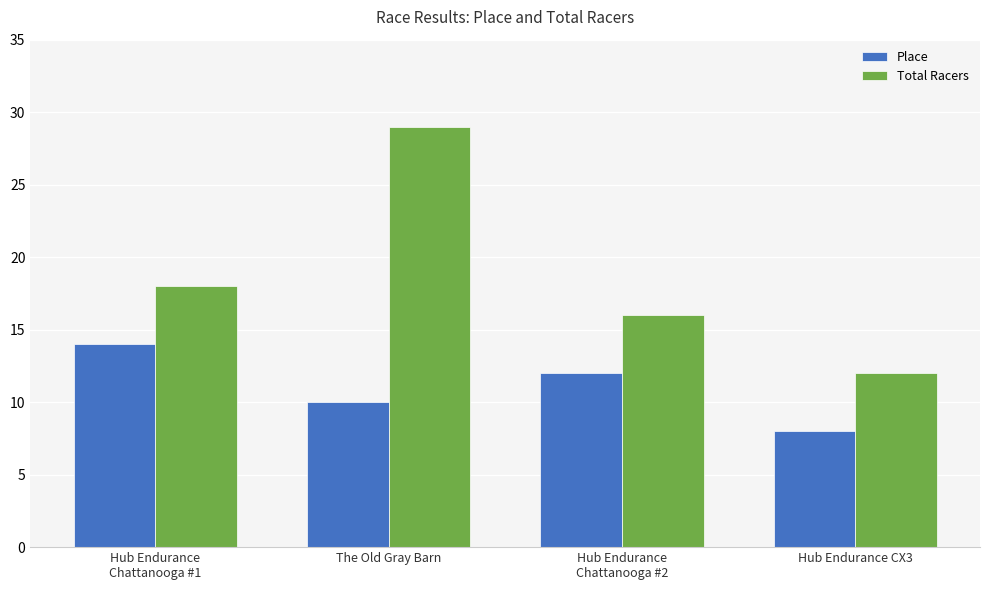

Rank the series by their average value, from lowest to highest.

Place, Total Racers